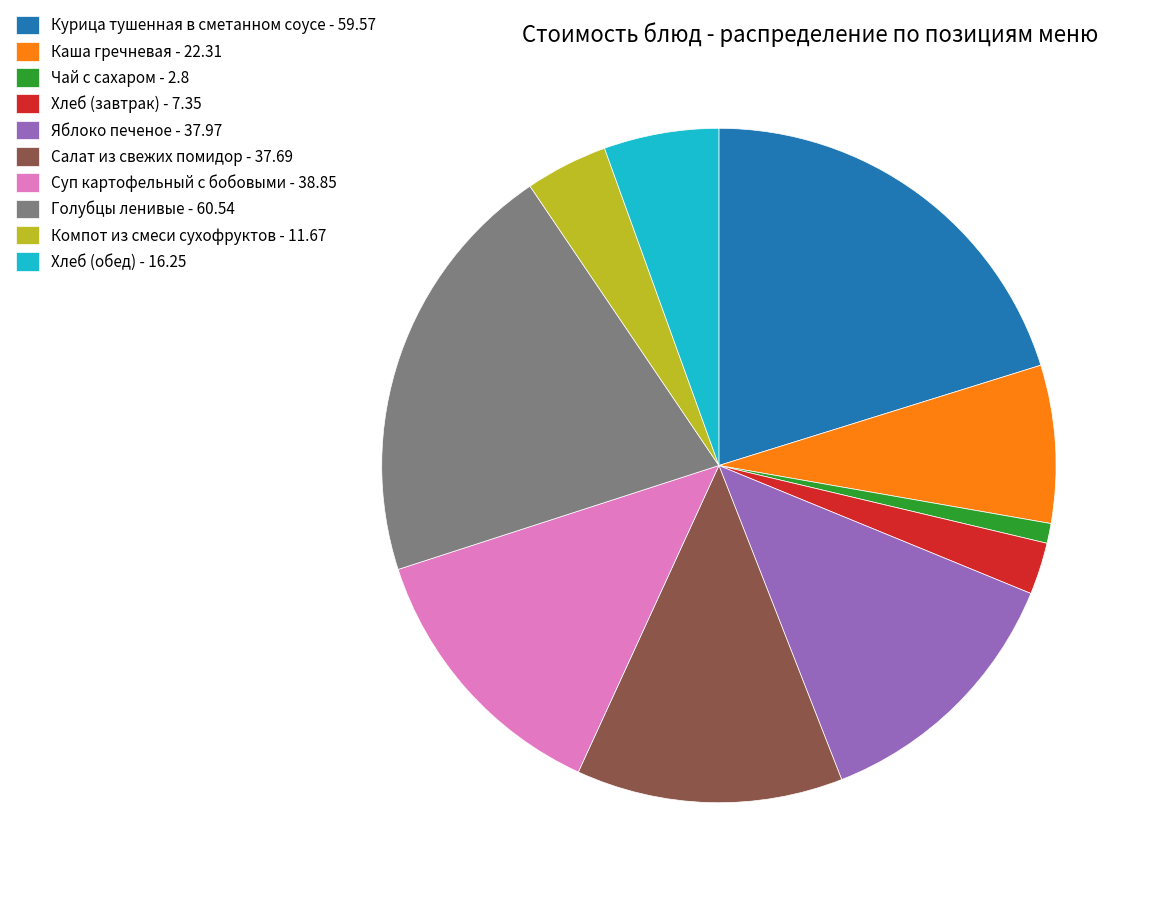

Between Хлеб (завтрак) - 7.35 and Компот из смеси сухофруктов - 11.67, which is larger?

Компот из смеси сухофруктов - 11.67